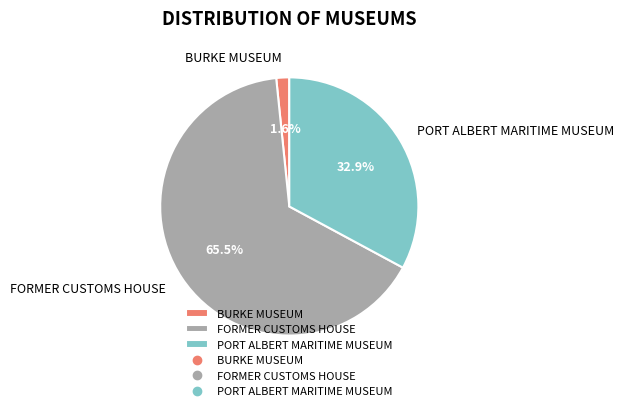

Rank the categories by value from lowest to highest.

BURKE MUSEUM, PORT ALBERT MARITIME MUSEUM, FORMER CUSTOMS HOUSE